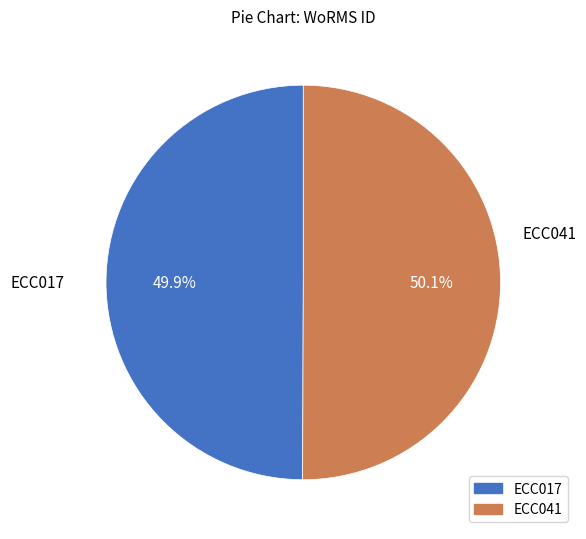

Does any single category account for the majority?

Yes